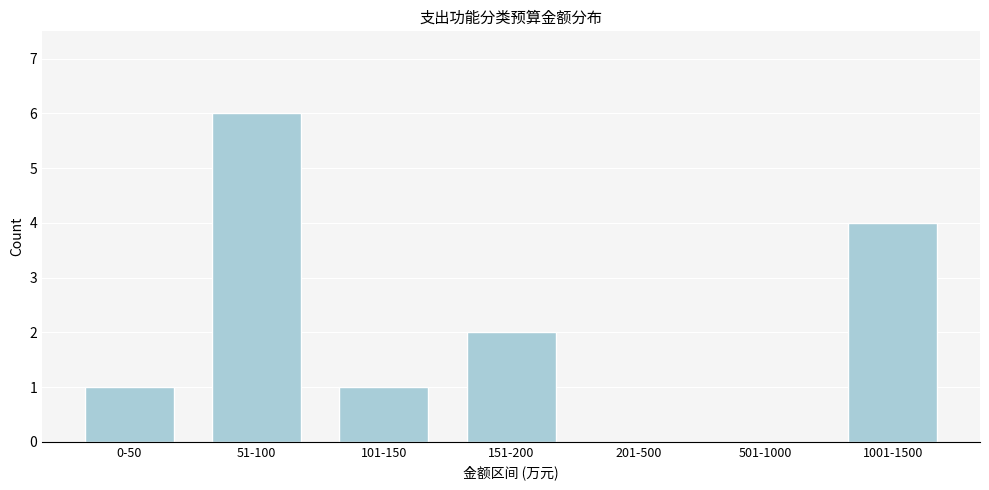

Reading right to left, list all the values displayed in this chart.

1001-1500=4	501-1000=0	201-500=0	151-200=2	101-150=1	51-100=6	0-50=1